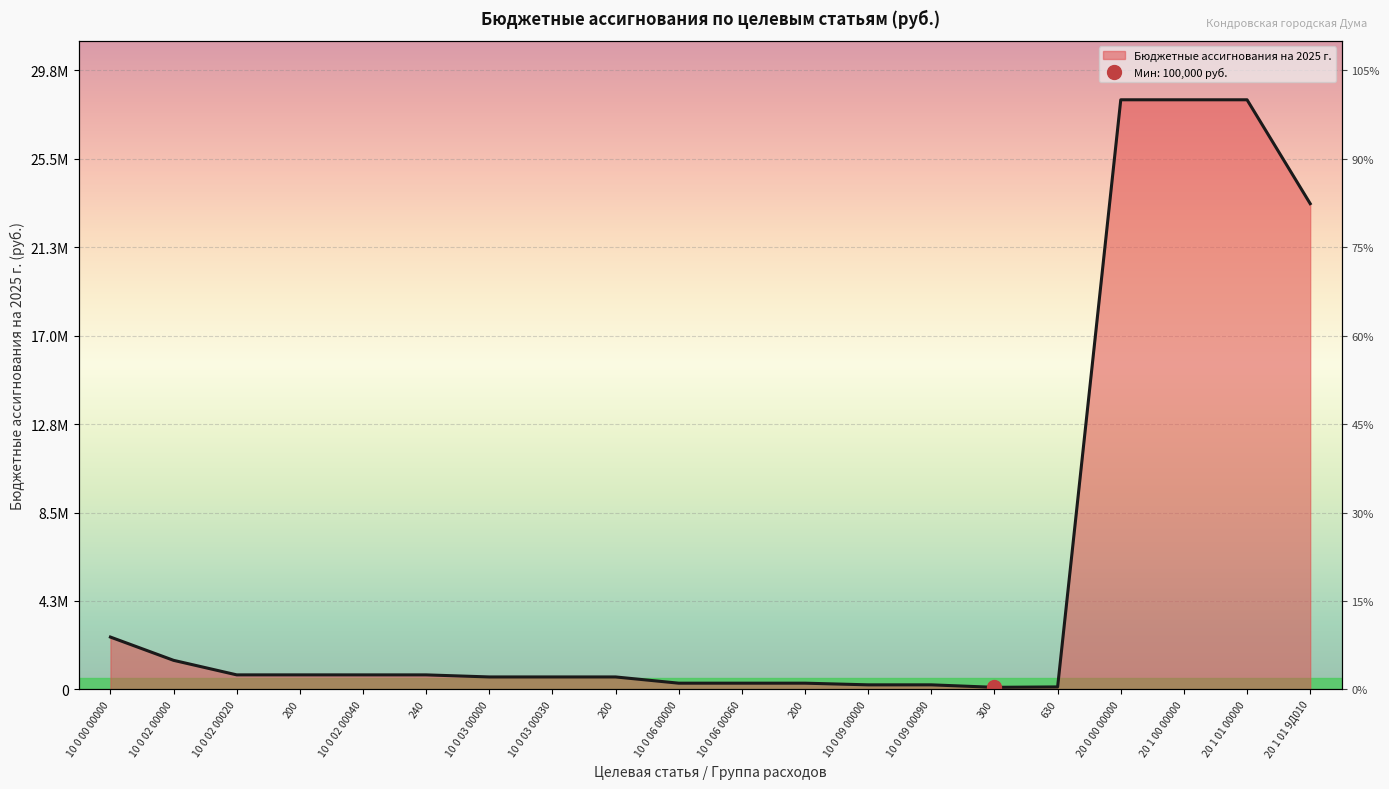

Does the chart display data point markers on the line(s)?

No